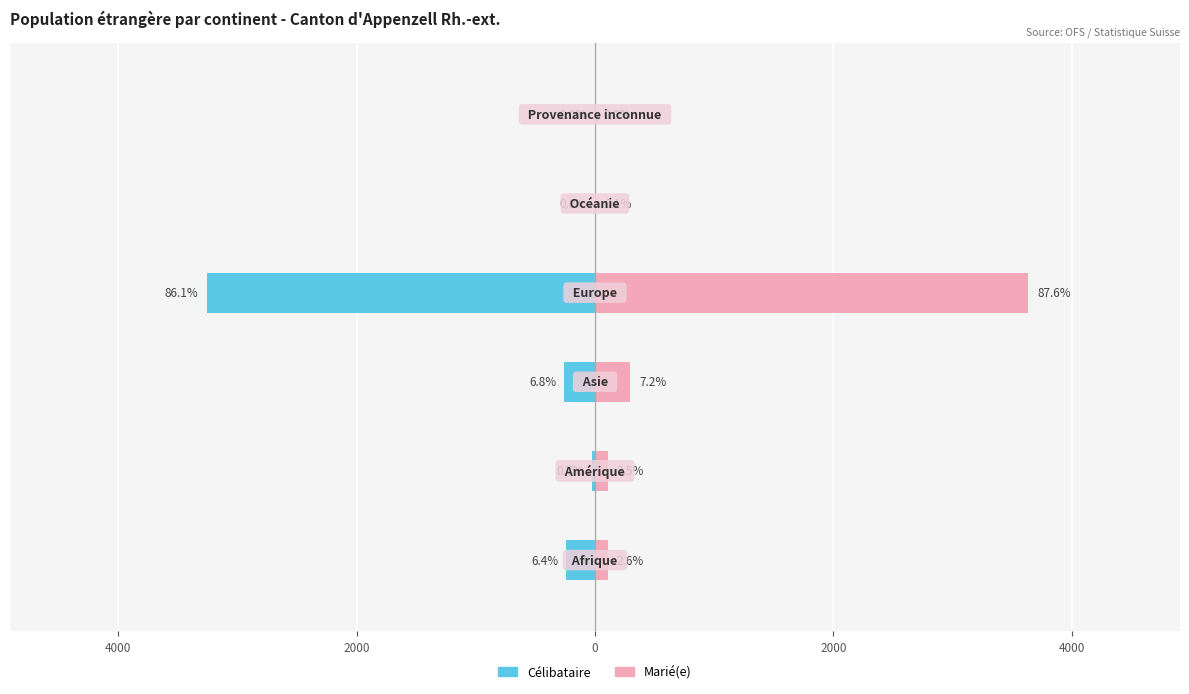

How many groups of bars are there?

6